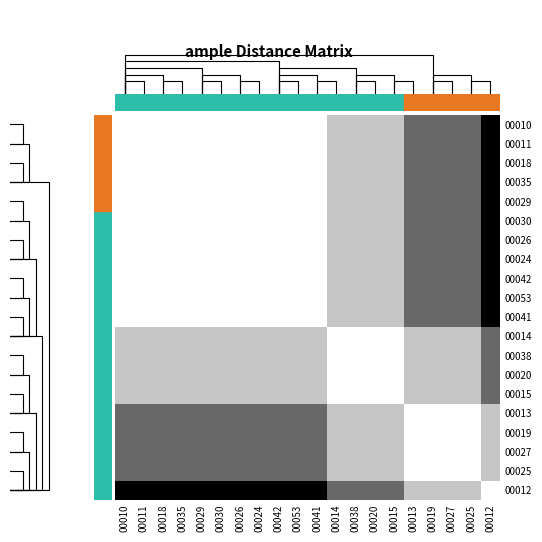

How many distinct data groups are displayed?

20